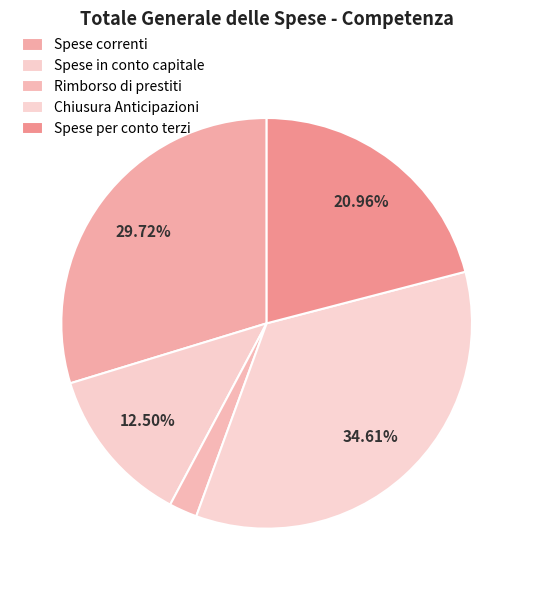

How many segments does this pie chart have?

5